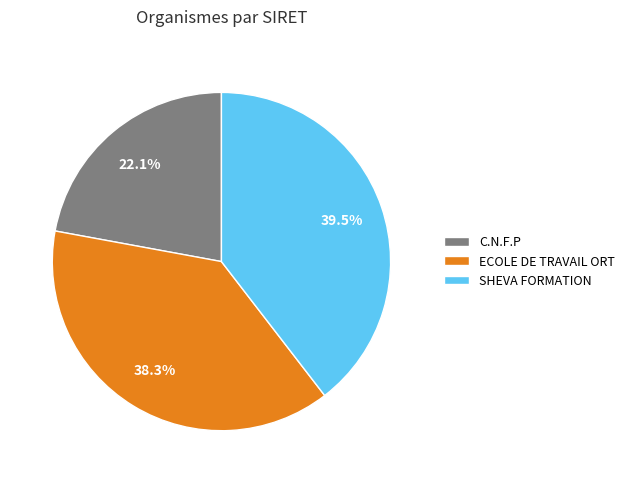

To the nearest percent, what is the combined percentage of ECOLE DE TRAVAIL ORT and C.N.F.P?

60%